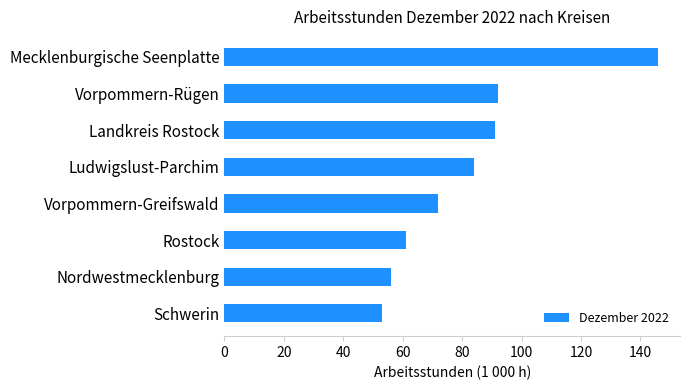

How many data points does each series have?

8